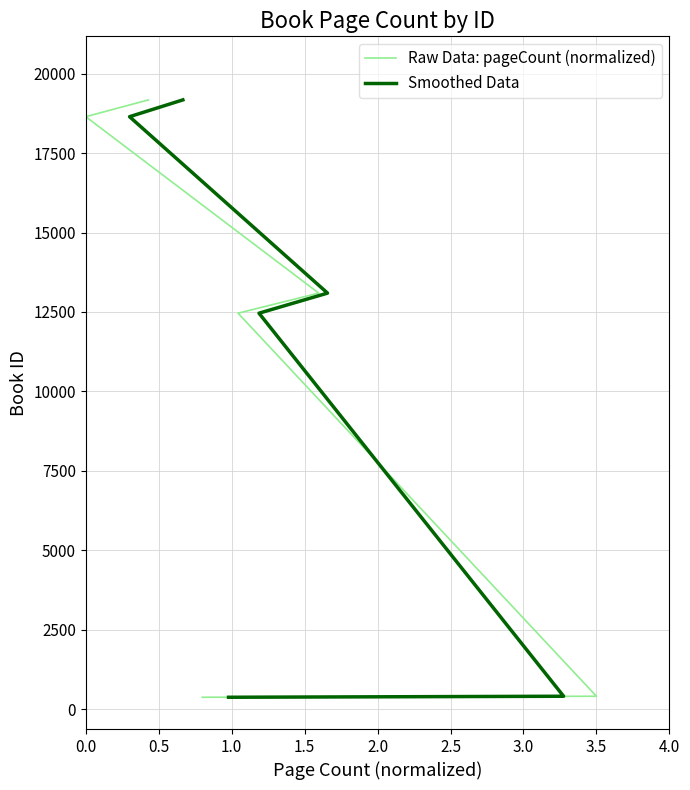

What is the greatest value displayed?

19174